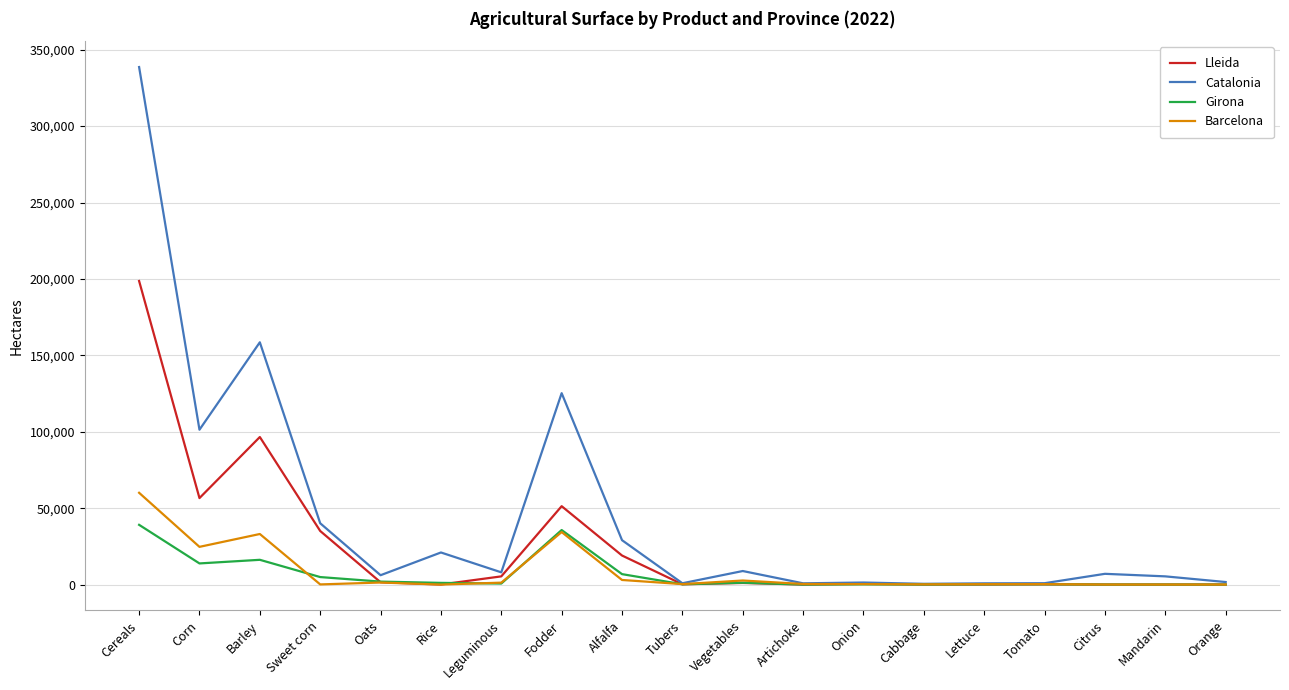

Rank the series by their maximum value, from lowest to highest.

Girona, Barcelona, Lleida, Catalonia